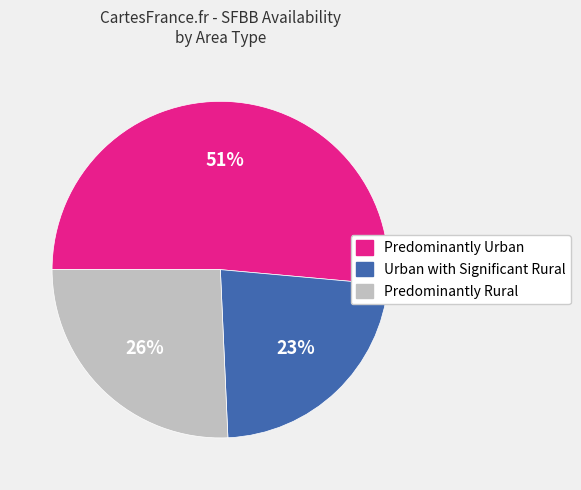

What is the majority slice?

Predominantly Urban